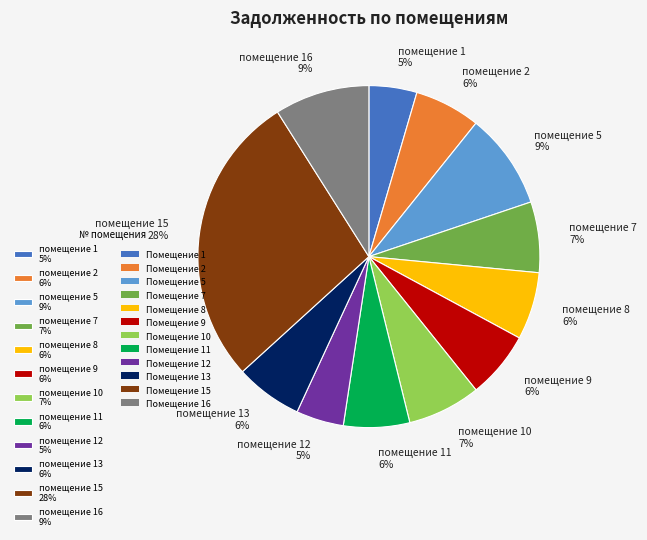

What percentage is the помещение 12 5% slice, to the nearest percent?

5%